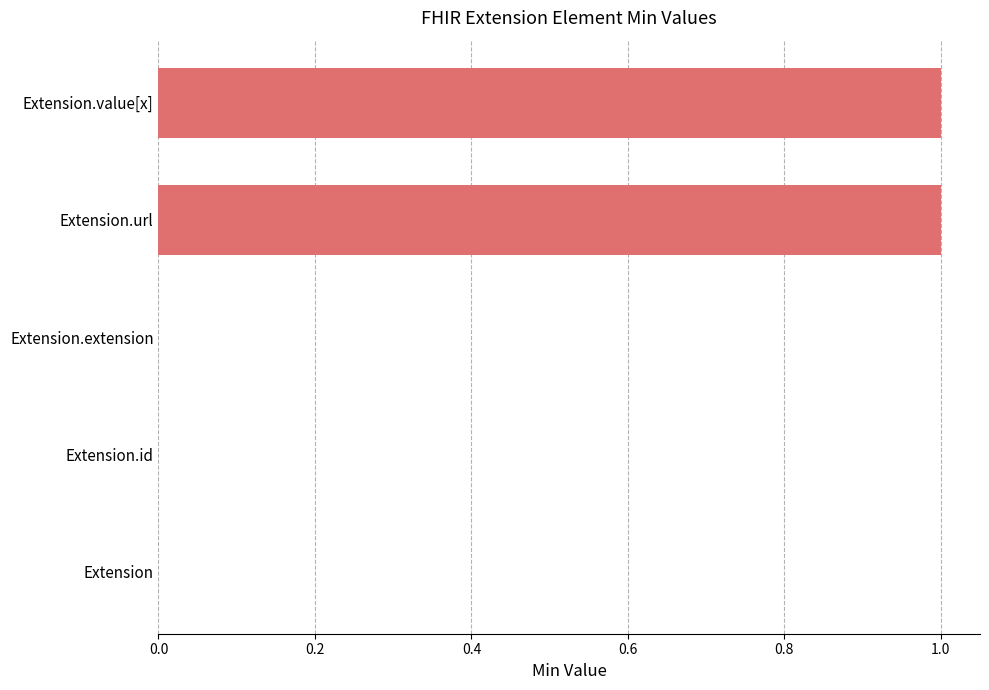

What is the change in value from Extension.extension to Extension.value[x]?

+1